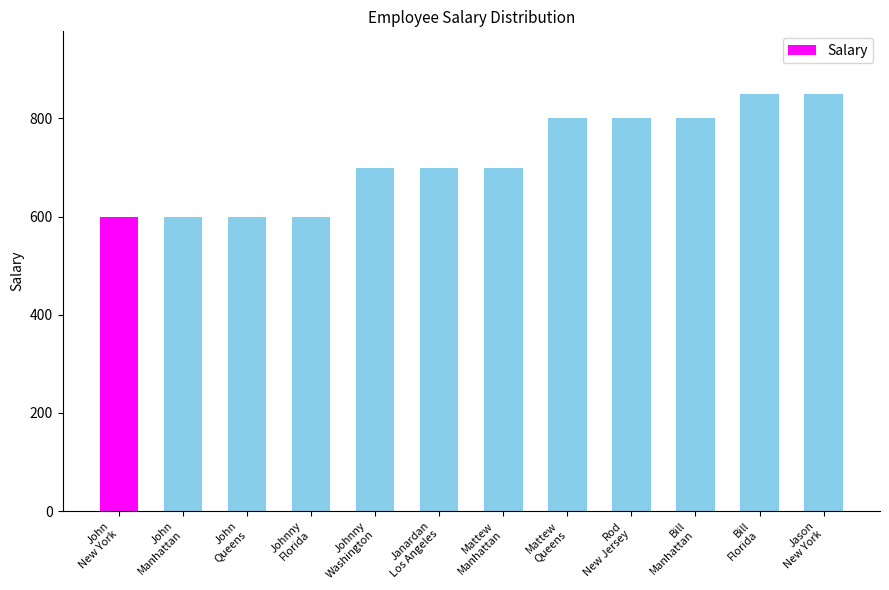

What is the difference between the maximum and second lowest values?

251